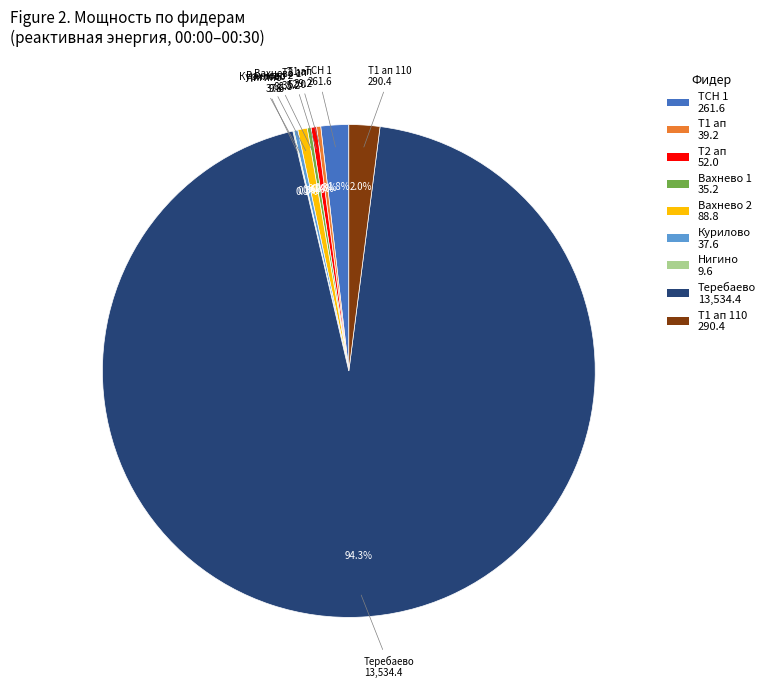

Does any single category account for the majority?

Yes